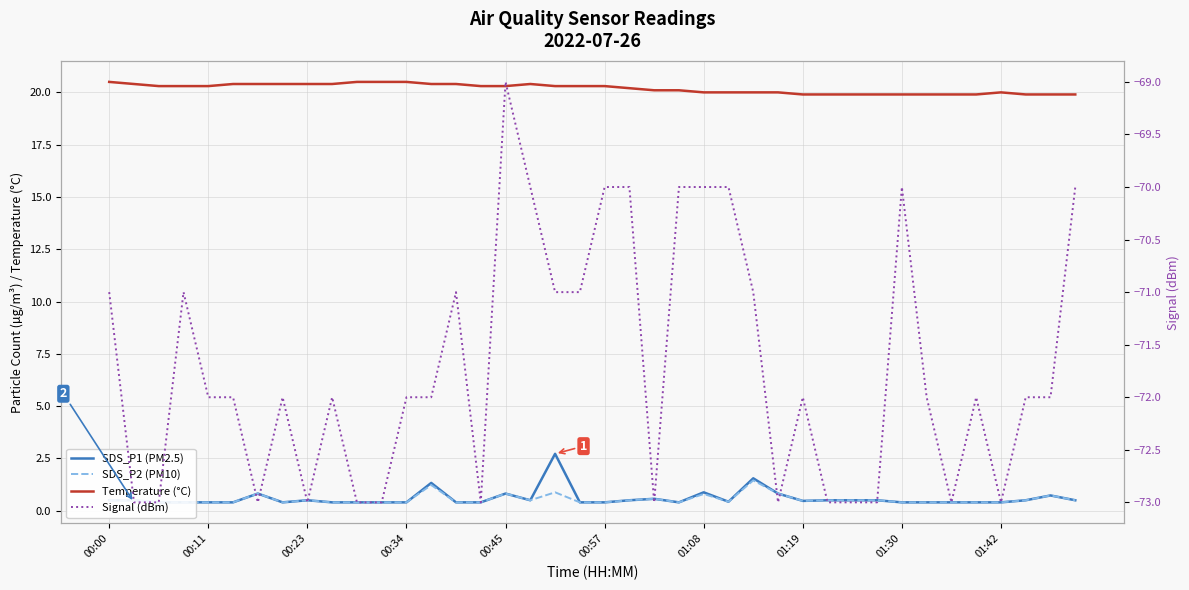

Which series has the largest total across all categories?

Temperature (°C)